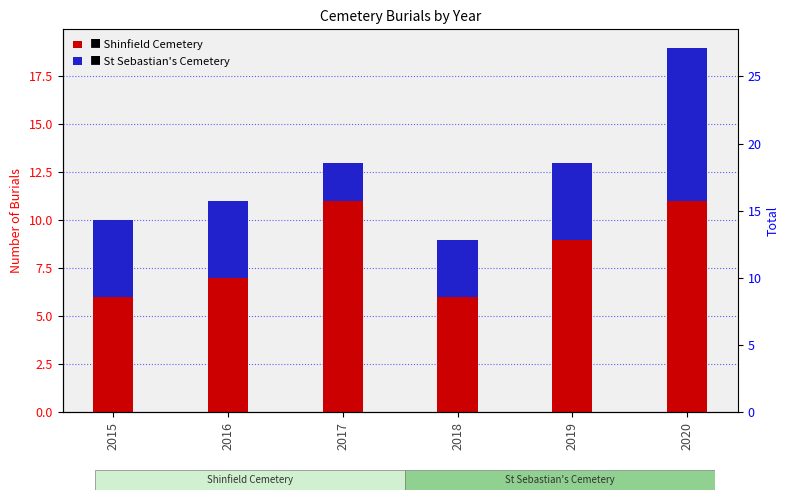

Reading right to left, extract all data points from this chart.

Shinfield Cemetery: 11	9	6	11	7	6
St Sebastian's Cemetery: 8	4	3	2	4	4